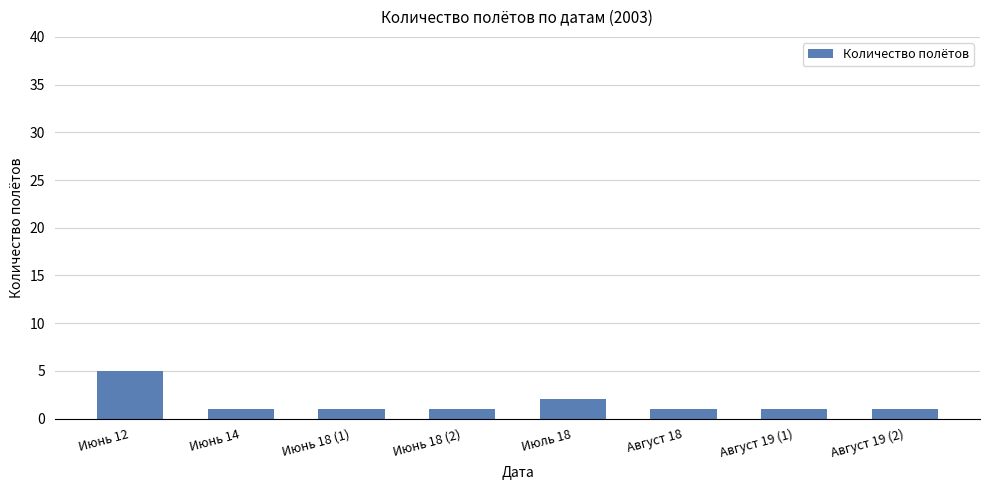

What is the average value?

2